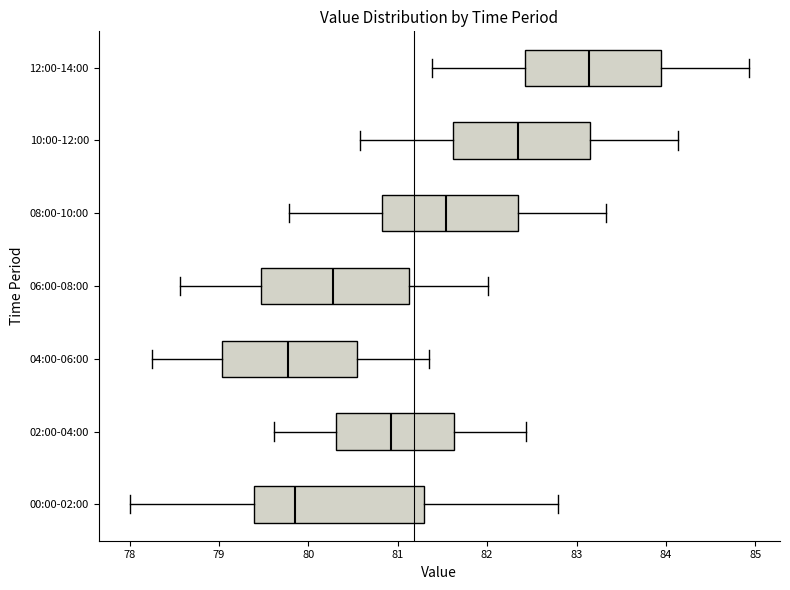

Reading bottom to top, read every box against the x-axis: the position of its median line, the range the box covers, and the ends of its whiskers. The values are not printed on the chart, so give them approximately, as read against the axis.

00:00-02:00: median 79.9, box 79.4 to 81.3, whiskers 78.0 to 82.8
02:00-04:00: median 80.9, box 80.3 to 81.6, whiskers 79.6 to 82.4
04:00-06:00: median 79.8, box 79.0 to 80.5, whiskers 78.3 to 81.4
06:00-08:00: median 80.3, box 79.5 to 81.1, whiskers 78.6 to 82.0
08:00-10:00: median 81.5, box 80.8 to 82.4, whiskers 79.8 to 83.3
10:00-12:00: median 82.3, box 81.6 to 83.2, whiskers 80.6 to 84.1
12:00-14:00: median 83.1, box 82.4 to 84.0, whiskers 81.4 to 84.9